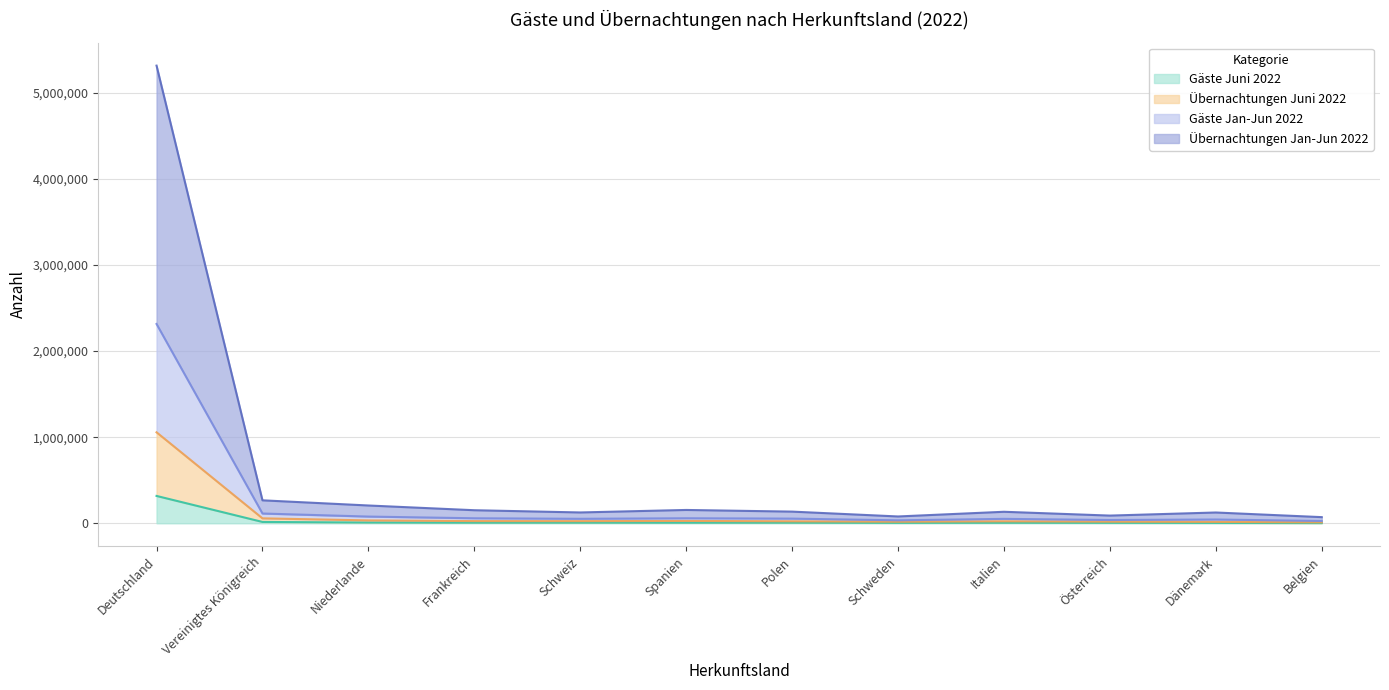

True or false: Übernachtungen Juni 2022 and Übernachtungen Jan-Jun 2022 cross at least once.

False